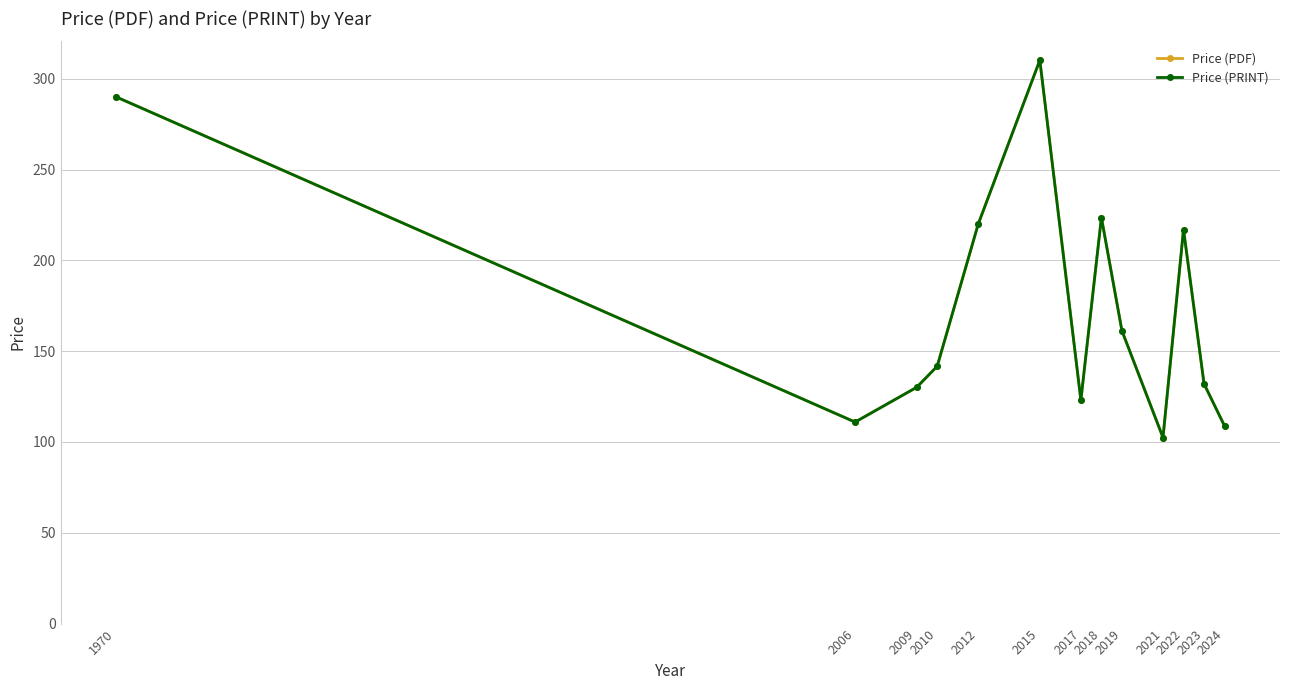

What value does the Price (PDF) series have at 2022?

217.0